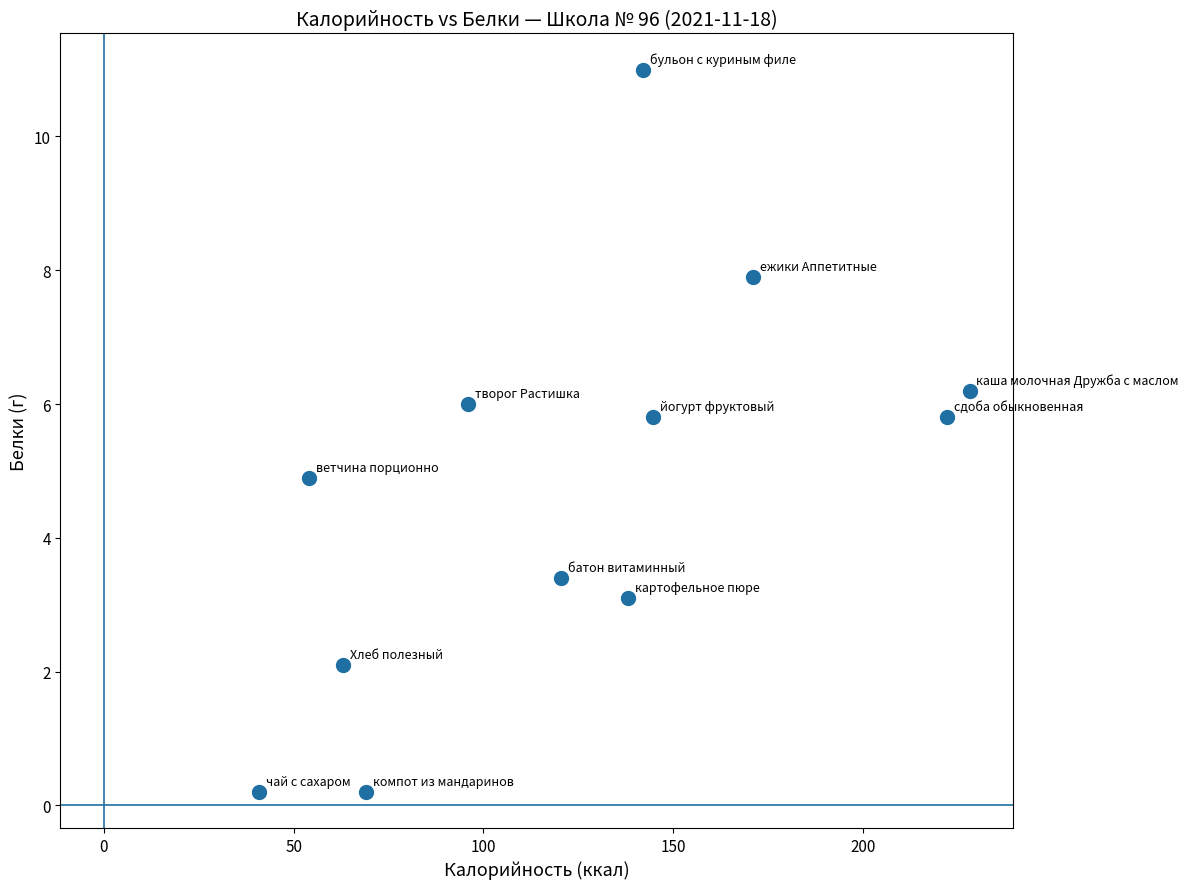

What is the range of X values (max minus min)?

187.0